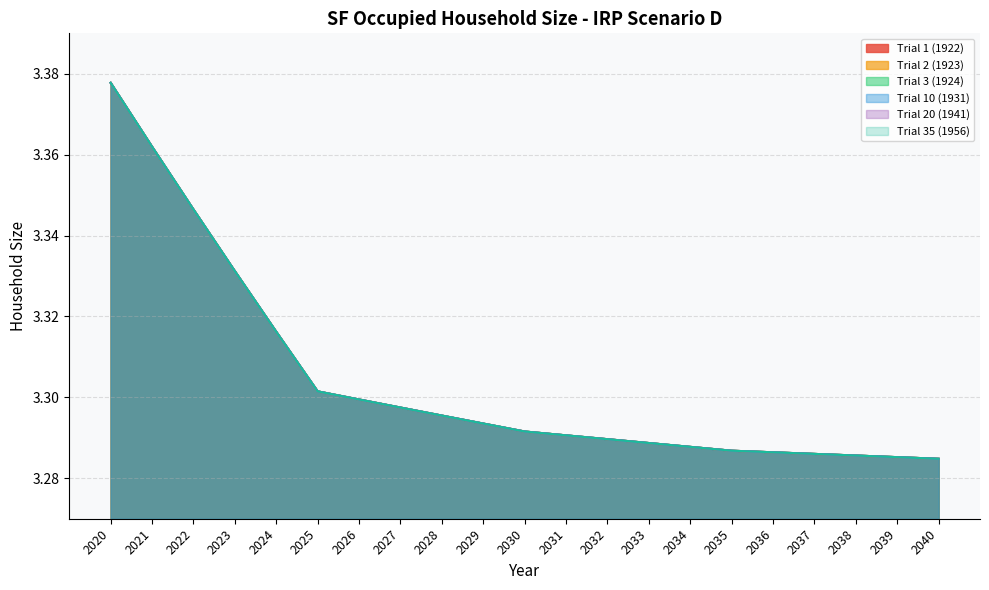

The Trial 3 (1924) series shows 3.3 at 2030. True or false?

True